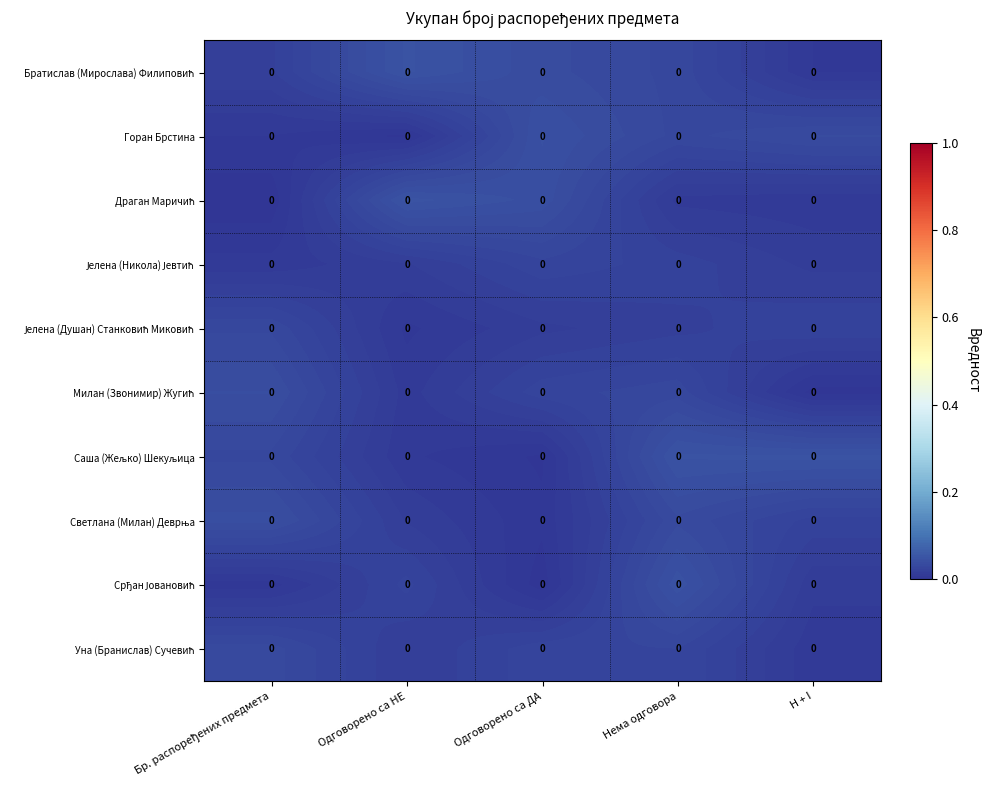

At which category does the chart reach its minimum across all series?

Бр. распоређених предмета